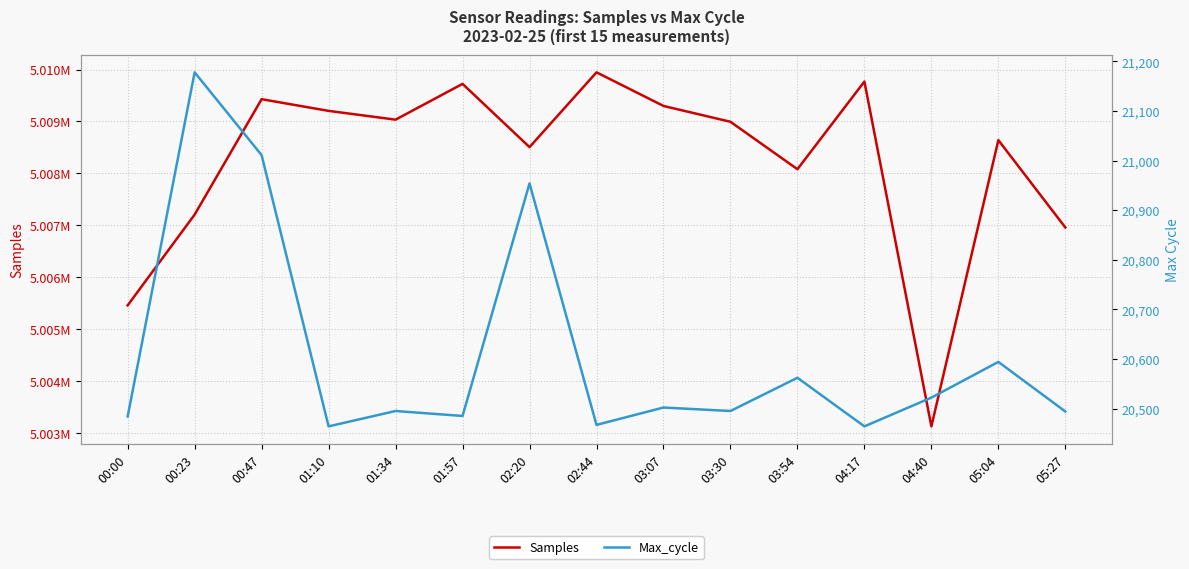

What is the value of the Max_cycle point at the 3rd from the left?

21011